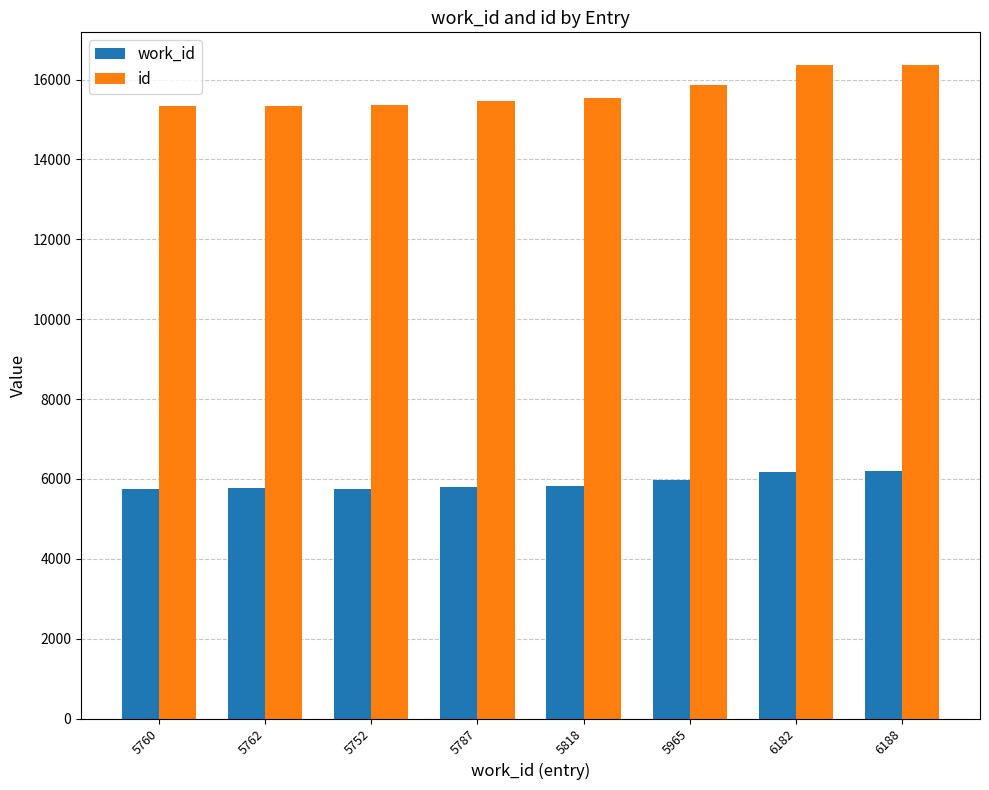

True or false: id has a value of 15352 at 5752.

True